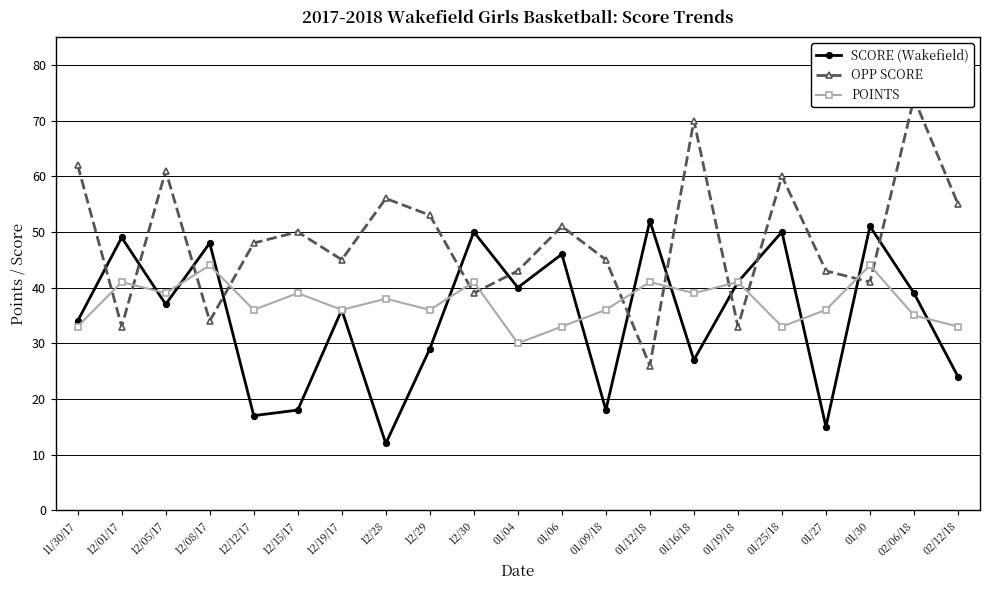

List the series in order of their peak value, highest first.

OPP SCORE, SCORE (Wakefield), POINTS